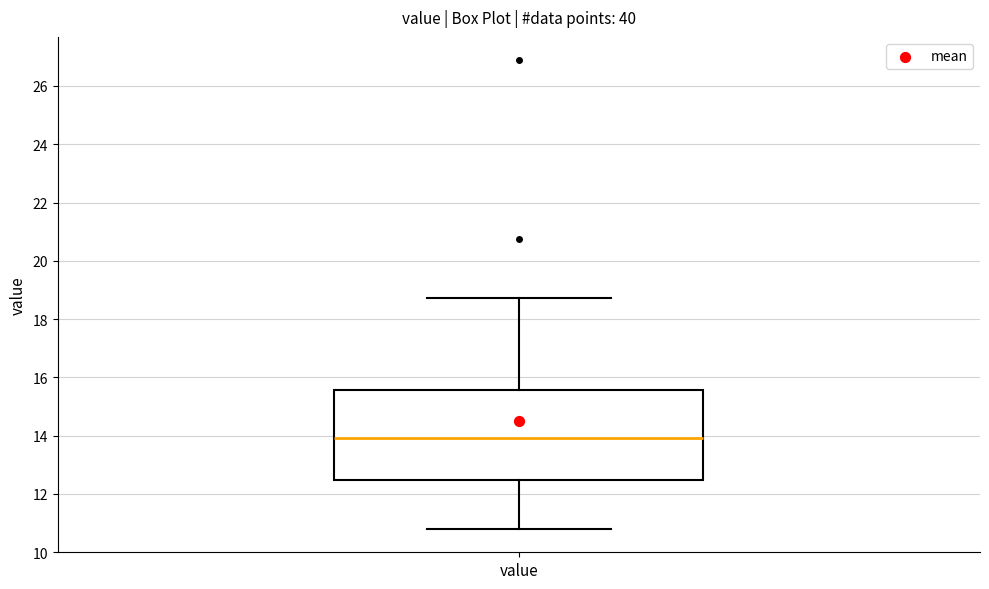

Transcribe this box plot: give where the median line is, the range the box spans, and where the two whiskers end, as read against the y-axis. The values are not printed on the chart, so give them approximately, as read against the axis.

median 14.0, box 12.4 to 15.6, whiskers 10.8 to 18.8